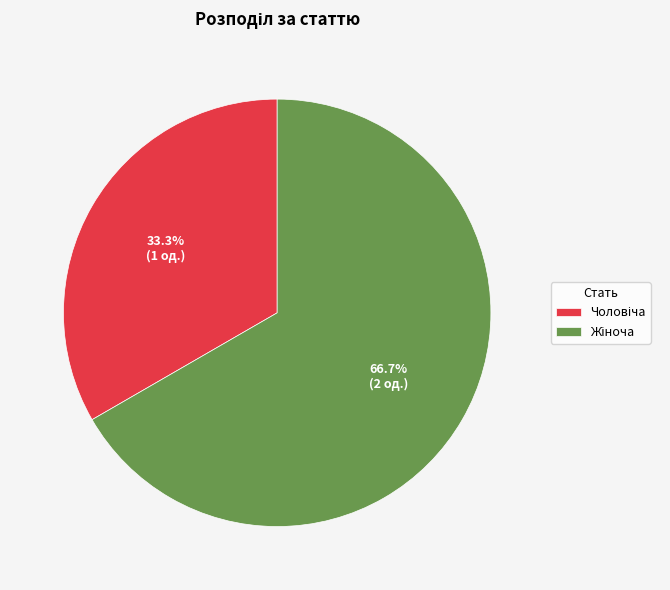

Is there a majority slice in this chart?

Yes